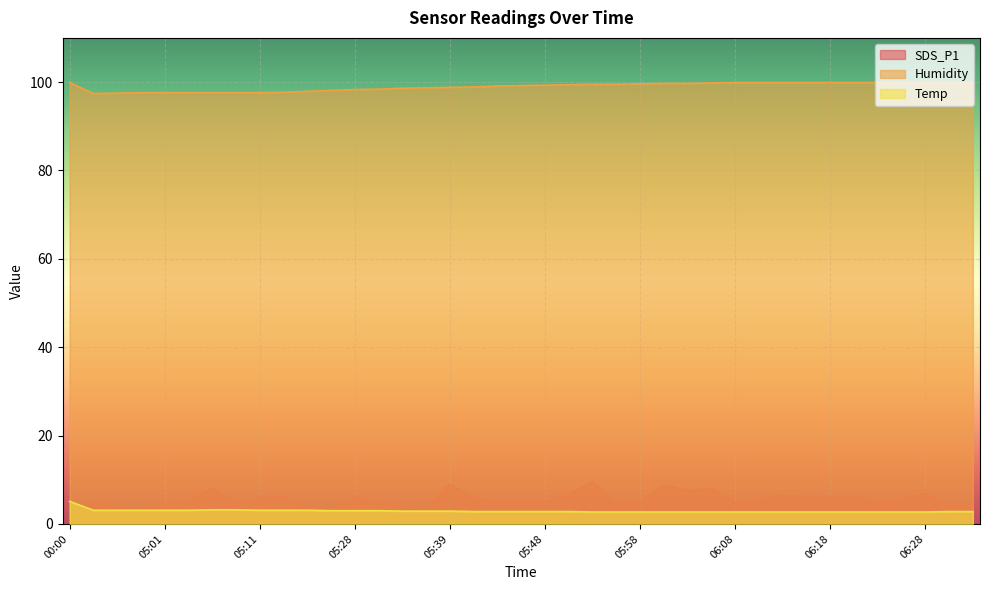

What is the difference between the maximum and minimum values in the SDS_P1 series?

8.3